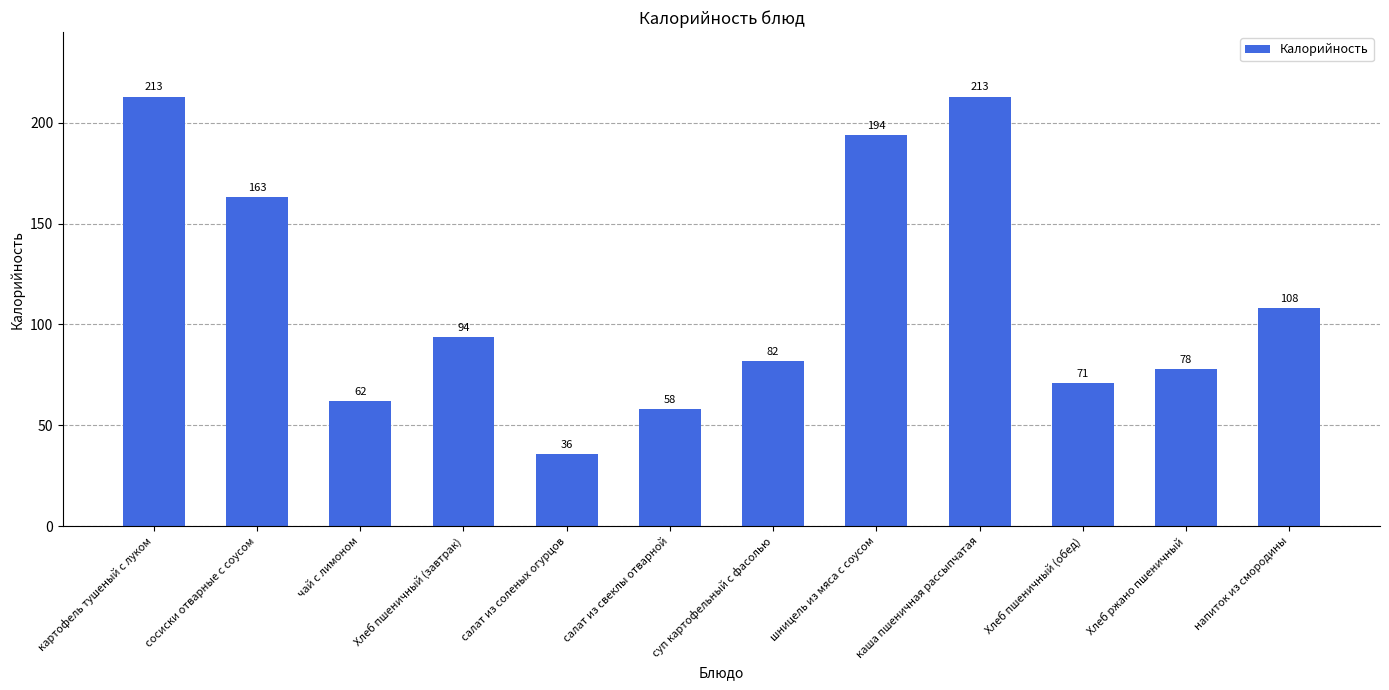

What is the minimum value shown in the chart?

36